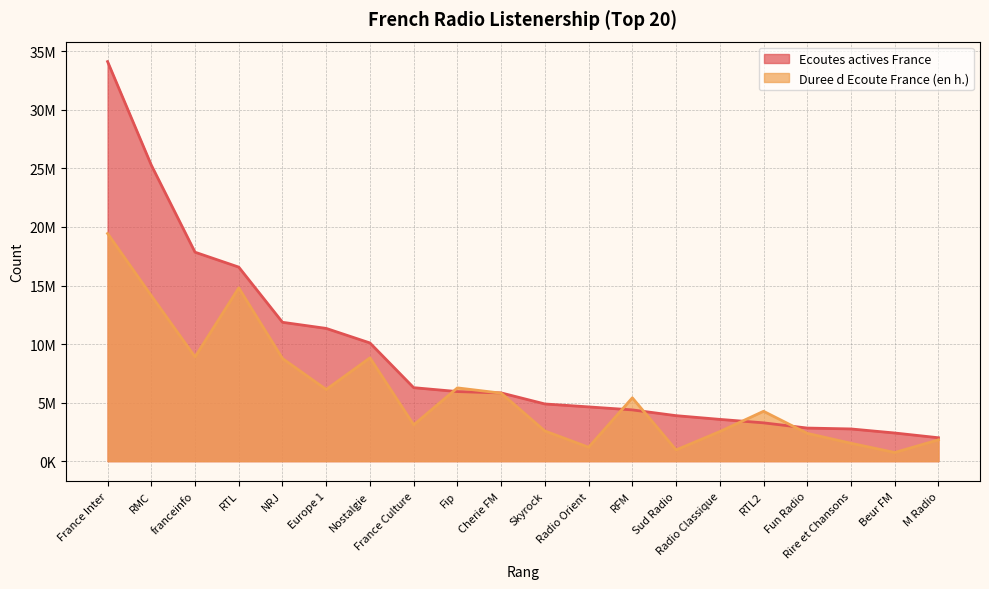

What is the minimum value for Ecoutes actives France?

1998802